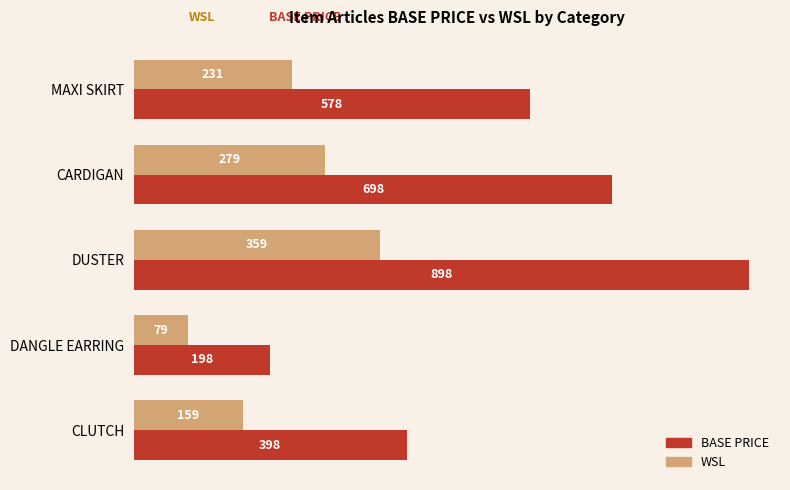

Rank the categories by WSL value from highest to lowest.

DUSTER, CARDIGAN, MAXI SKIRT, CLUTCH, DANGLE EARRING